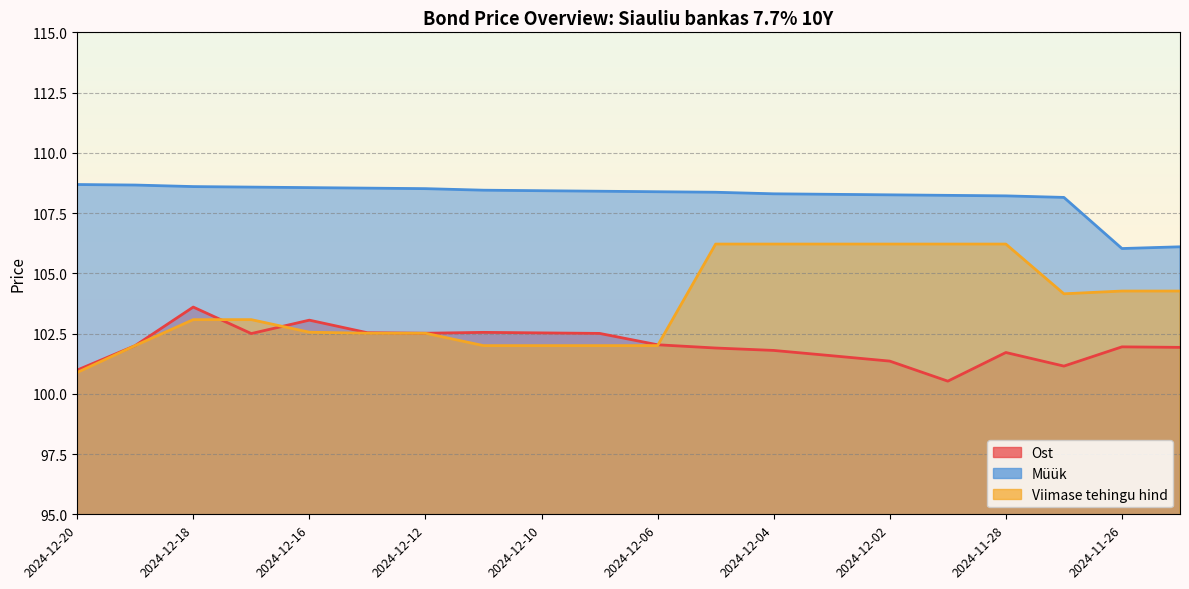

True or false: Viimase tehingu hind and Müük intersect in this chart.

False